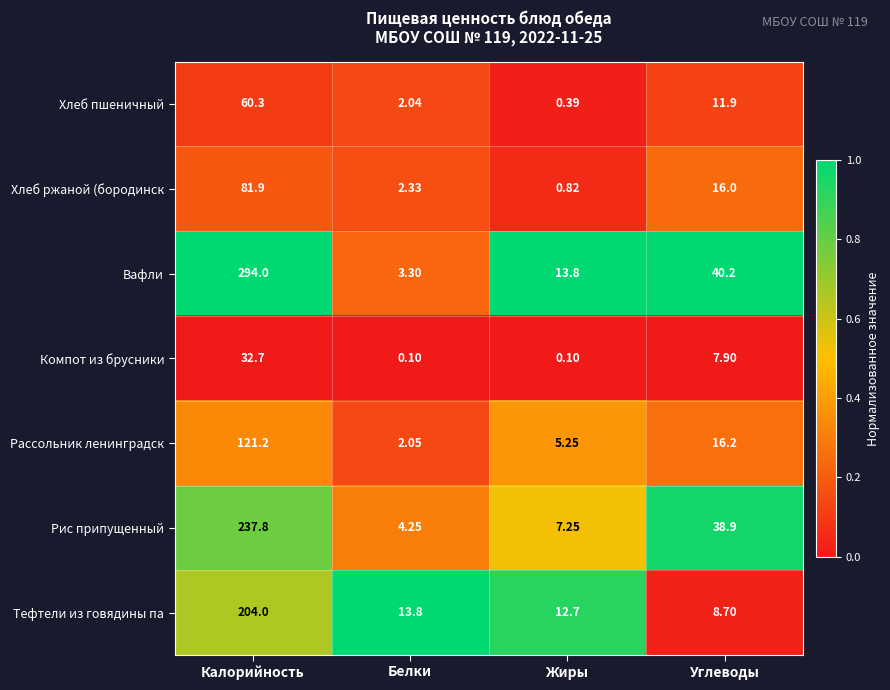

At which label does Вафли reach its minimum?

Белки